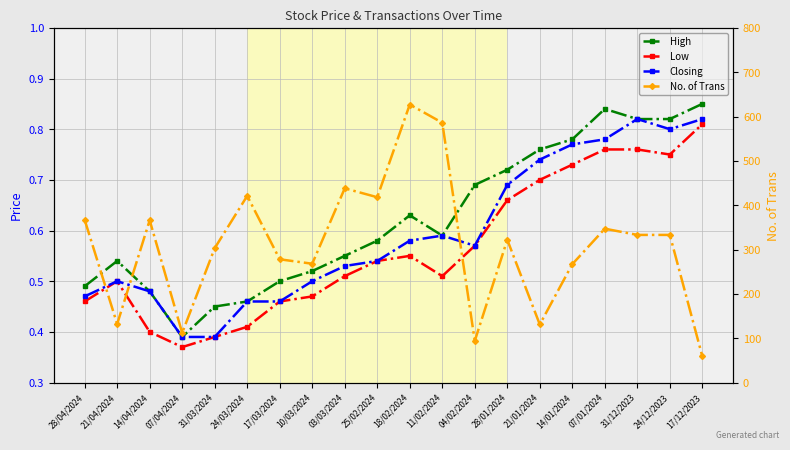

Is it true that Closing equals 0.5 at 31/03/2024?

False